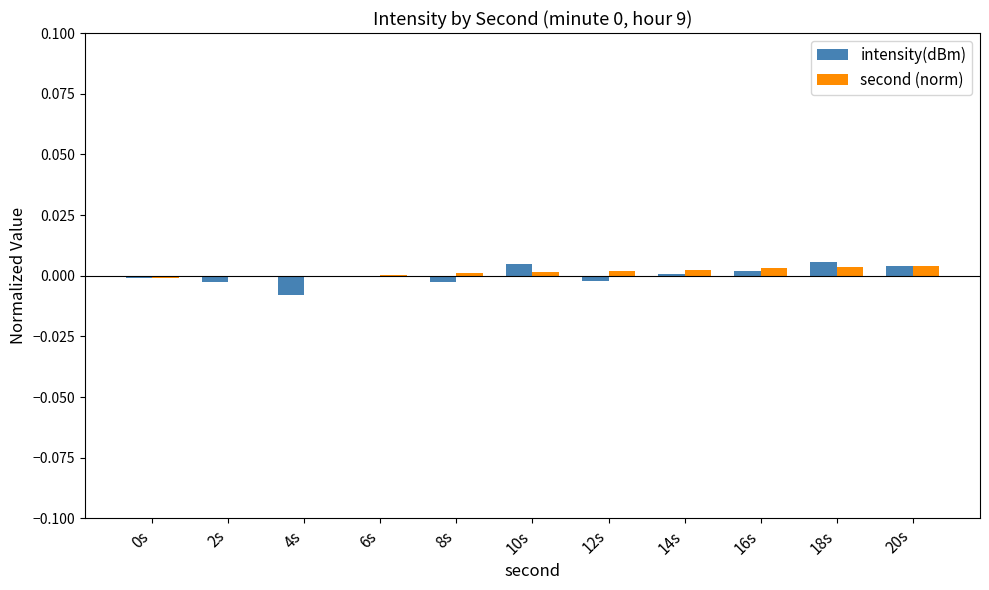

Is the value of intensity(dBm) at 18s greater than the value of second (norm) at 14s?

Yes